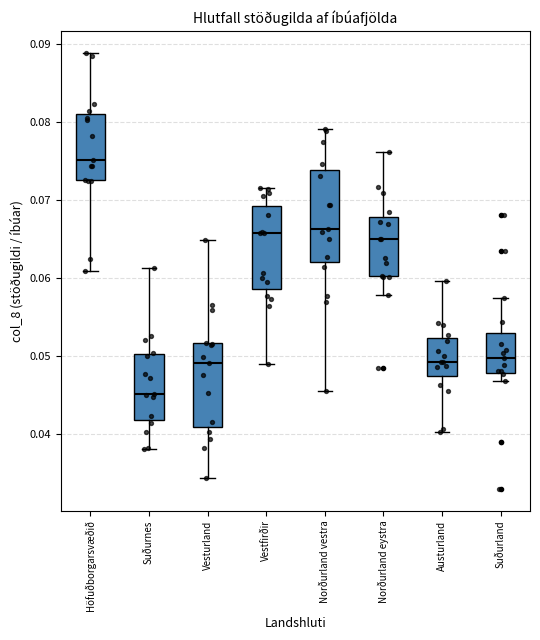

Reading left to right, transcribe this box plot: for each box, give where its median line is, the range the box spans, and where its two whiskers end, as read against the y-axis. The values are not printed on the chart, so give them approximately, as read against the axis.

Höfuðborgarsvæðið: median 0.075, box 0.072 to 0.081, whiskers 0.061 to 0.089
Suðurnes: median 0.045, box 0.042 to 0.050, whiskers 0.038 to 0.061
Vesturland: median 0.049, box 0.041 to 0.052, whiskers 0.034 to 0.065
Vestfirðir: median 0.066, box 0.059 to 0.069, whiskers 0.049 to 0.072
Norðurland vestra: median 0.066, box 0.062 to 0.074, whiskers 0.046 to 0.079
Norðurland eystra: median 0.065, box 0.060 to 0.068, whiskers 0.058 to 0.076
Austurland: median 0.049, box 0.047 to 0.052, whiskers 0.040 to 0.060
Suðurland: median 0.050, box 0.048 to 0.053, whiskers 0.047 to 0.057